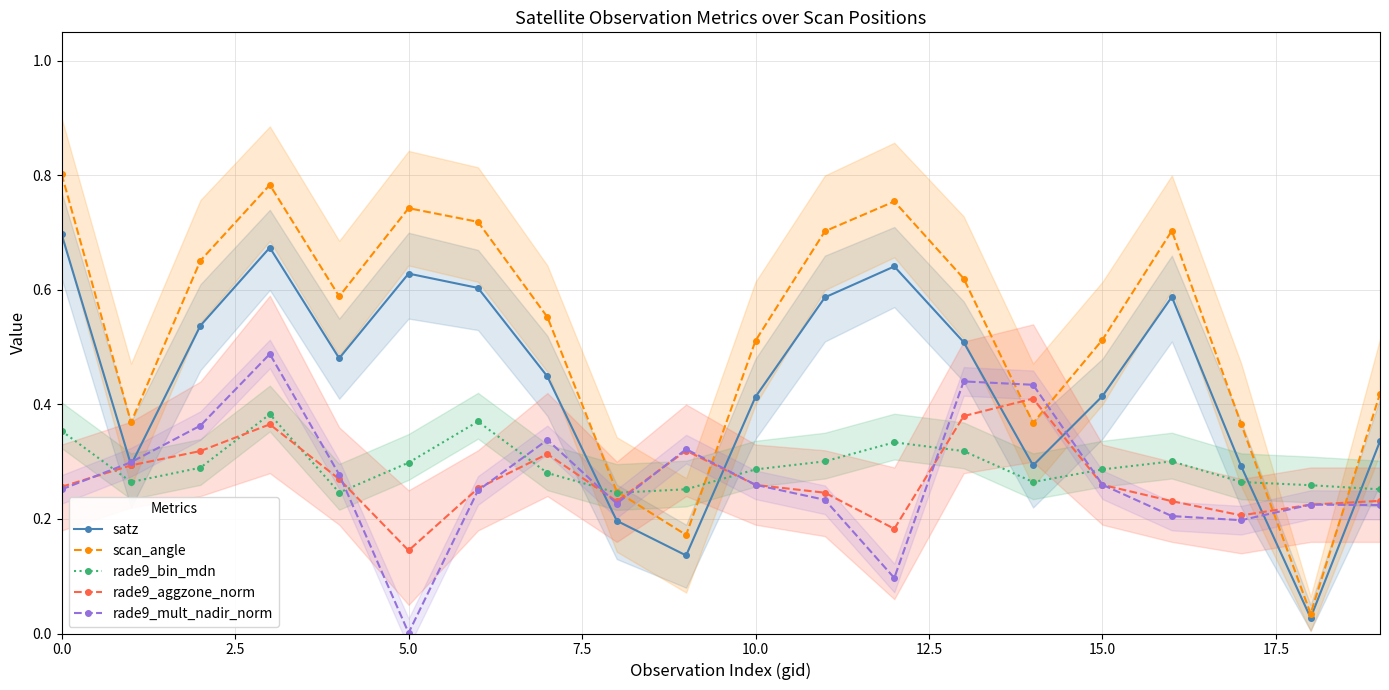

True or false: satz has more than 0 interior local peaks.

True